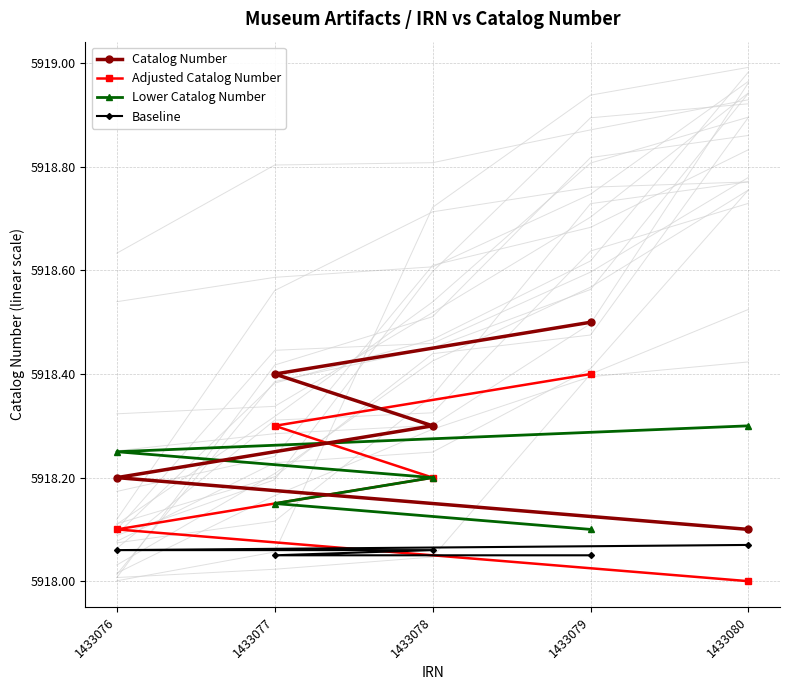

The Lower Catalog Number series shows 5918.1 at 1433077. True or false?

True